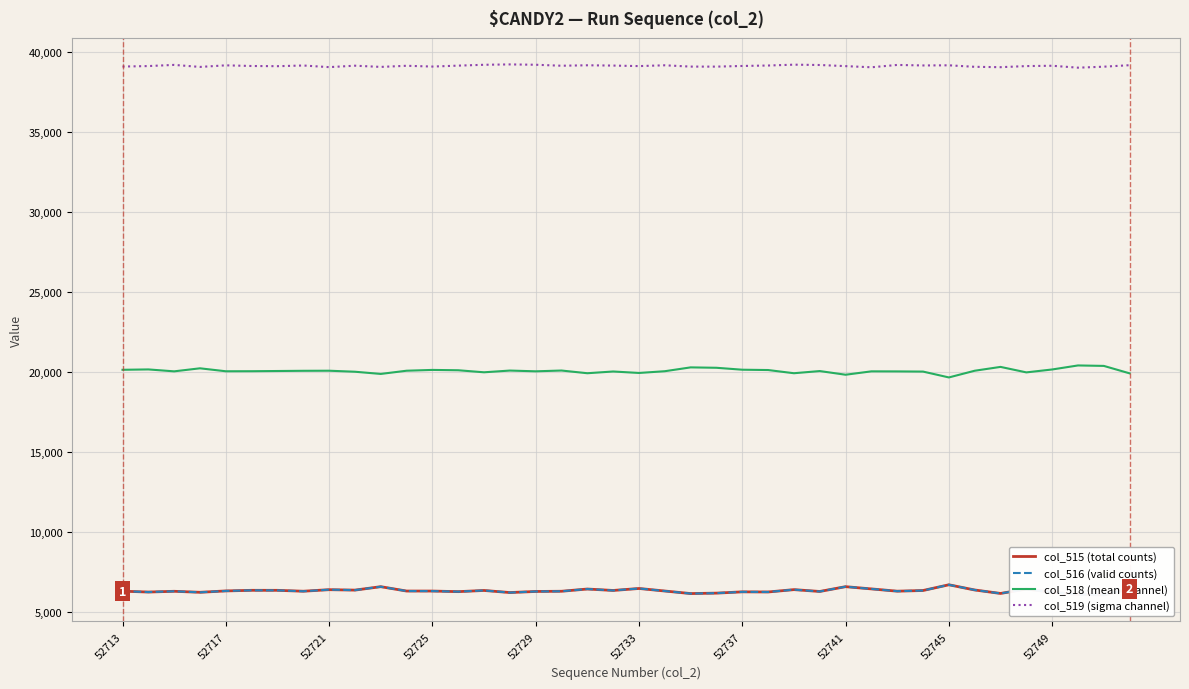

Does the chart display data point markers on the line(s)?

No